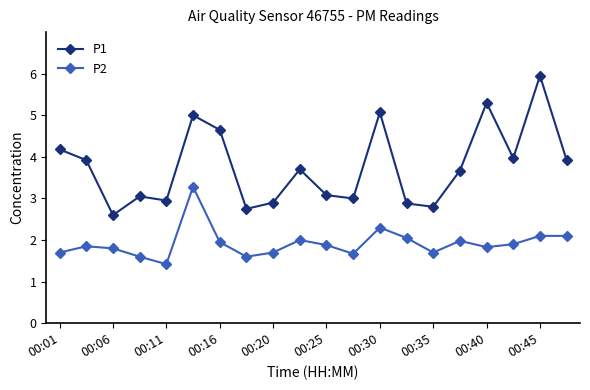

Which series has the largest total across all categories?

P1